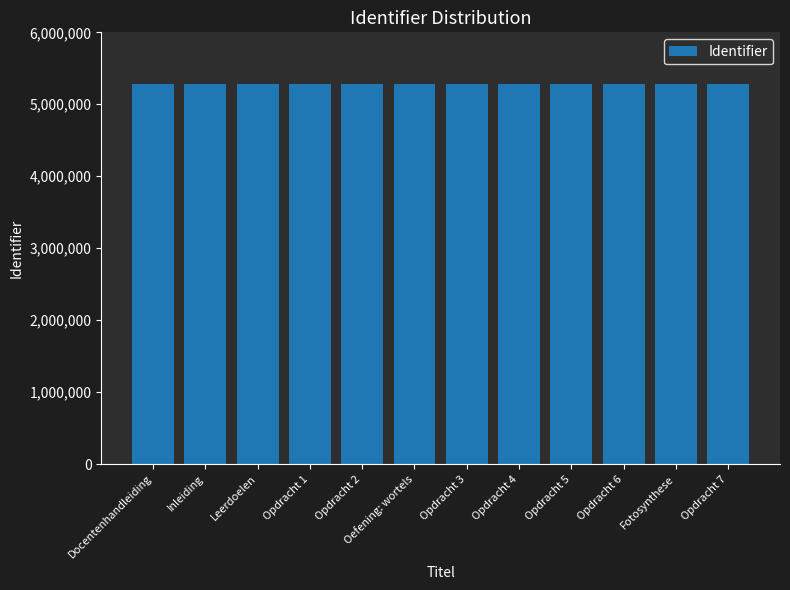

How many bars are there in total?

12